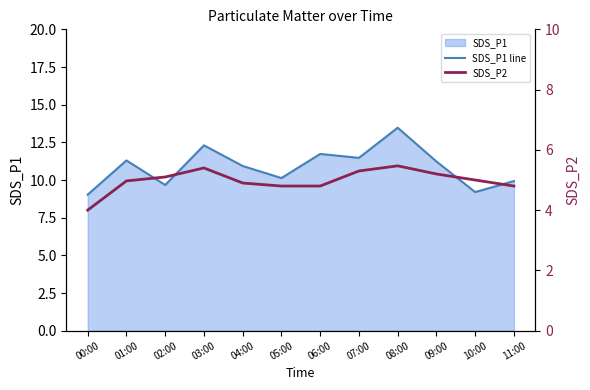

What is the maximum value shown in the chart?

13.5